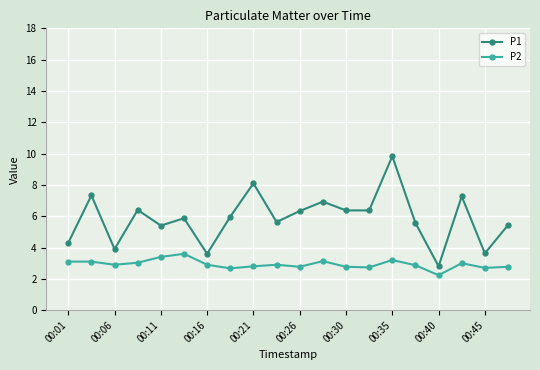

What is the lowest value of the P1 series?

2.8